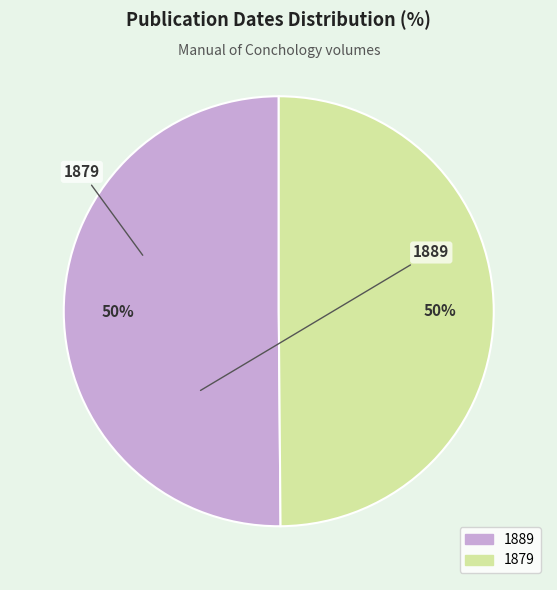

Is it true that 1889 is 50% of the pie?

True